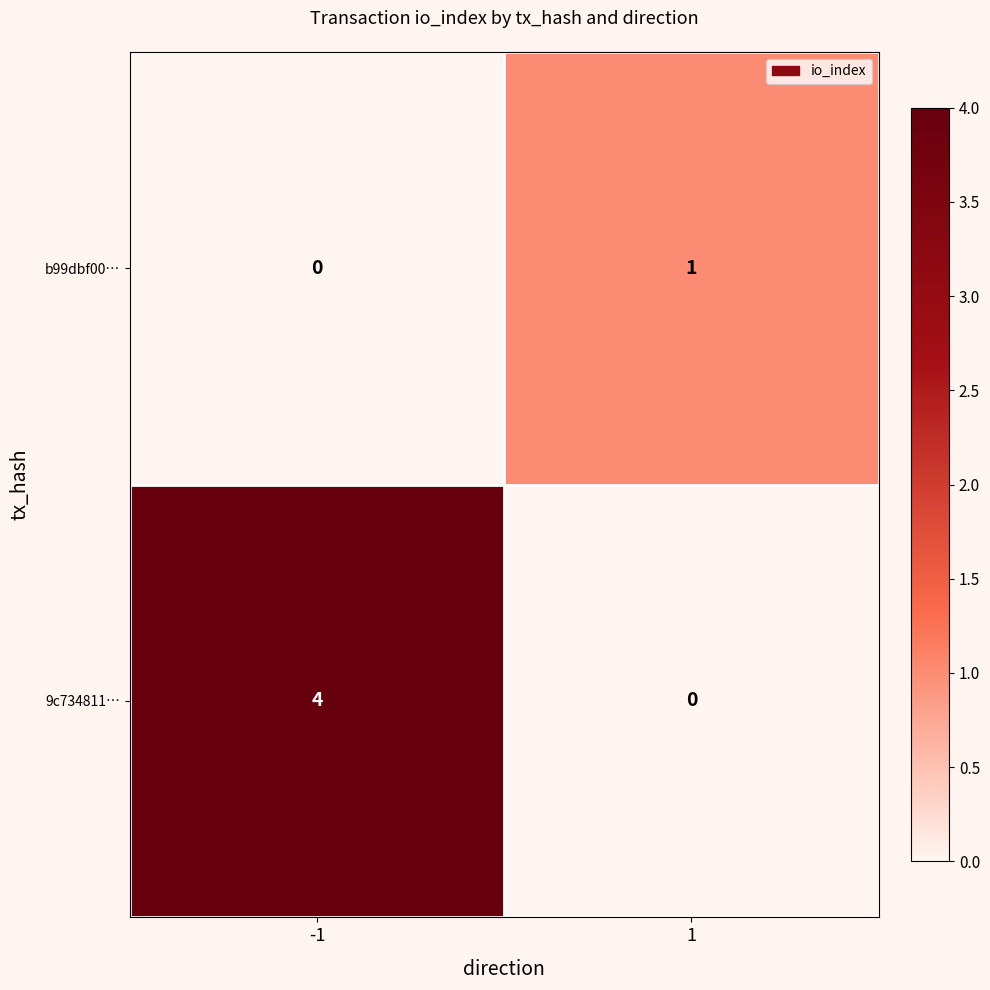

List the series in order of their overall mean, lowest first.

b99dbf00…, 9c734811…